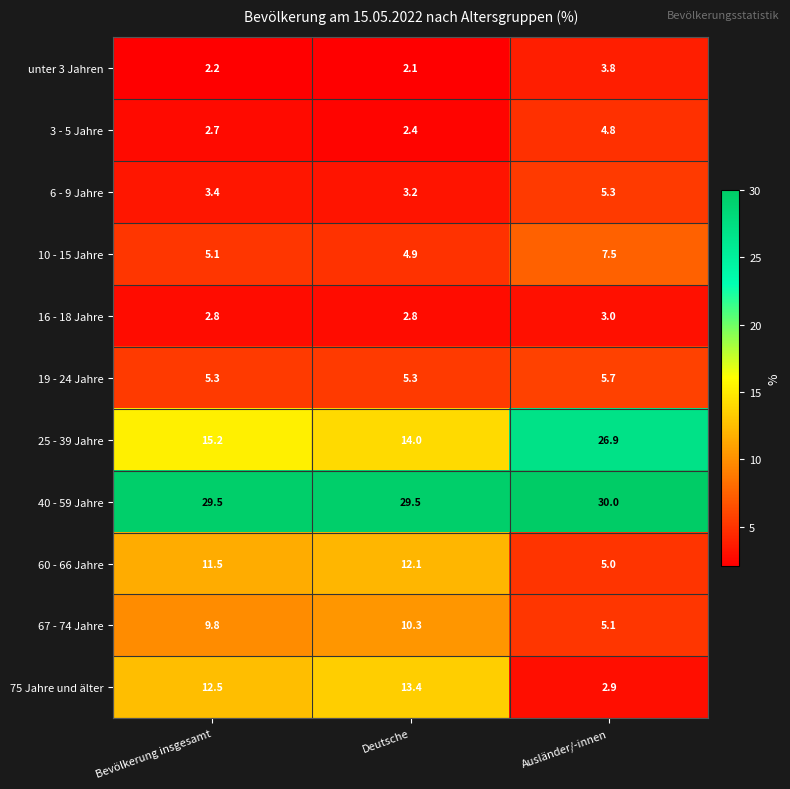

What is the spread (max minus min) of values at Deutsche?

27.4